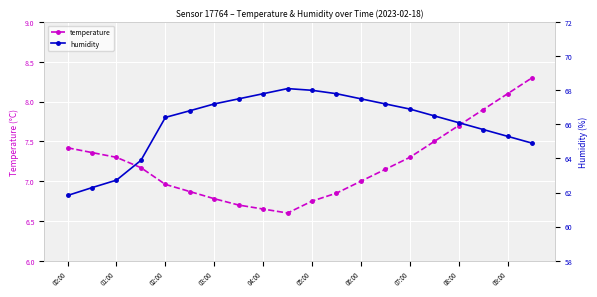

Which series has the largest range (max minus min)?

humidity